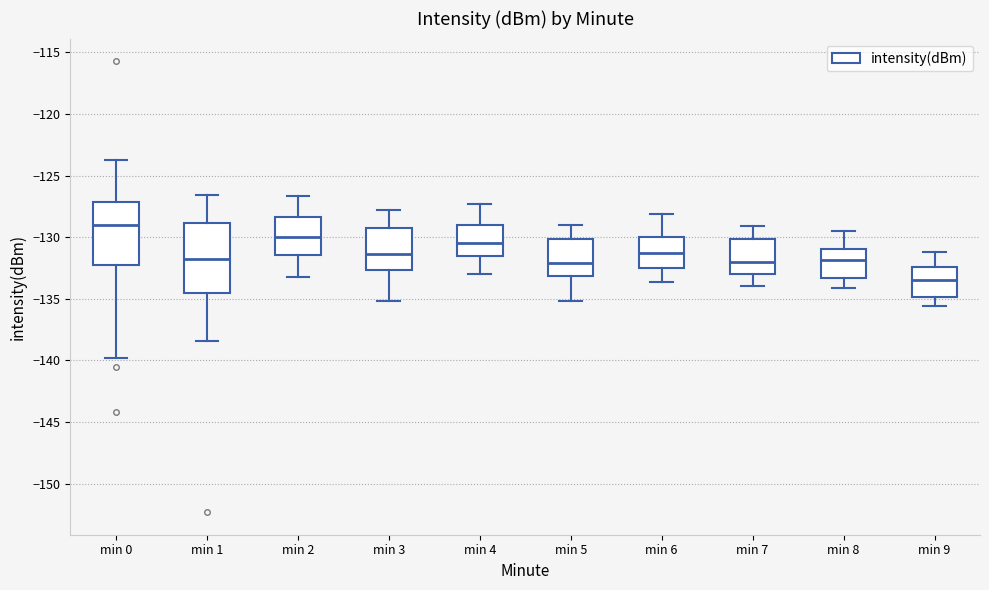

Reading left to right, transcribe this box plot: for each box, give where its median line is, the range the box spans, and where its two whiskers end, as read against the y-axis. The values are not printed on the chart, so give them approximately, as read against the axis.

min 0: median -129.0, box -132.0 to -127.0, whiskers -140.0 to -124.0
min 1: median -132.0, box -134.5 to -129.0, whiskers -138.5 to -126.5
min 2: median -130.0, box -131.5 to -128.5, whiskers -133.0 to -126.5
min 3: median -131.5, box -132.5 to -129.0, whiskers -135.0 to -128.0
min 4: median -130.5, box -131.5 to -129.0, whiskers -133.0 to -127.5
min 5: median -132.0, box -133.0 to -130.0, whiskers -135.0 to -129.0
min 6: median -131.0, box -132.5 to -130.0, whiskers -133.5 to -128.0
min 7: median -132.0, box -133.0 to -130.0, whiskers -134.0 to -129.0
min 8: median -132.0, box -133.5 to -131.0, whiskers -134.0 to -129.5
min 9: median -133.5, box -135.0 to -132.5, whiskers -135.5 to -131.0